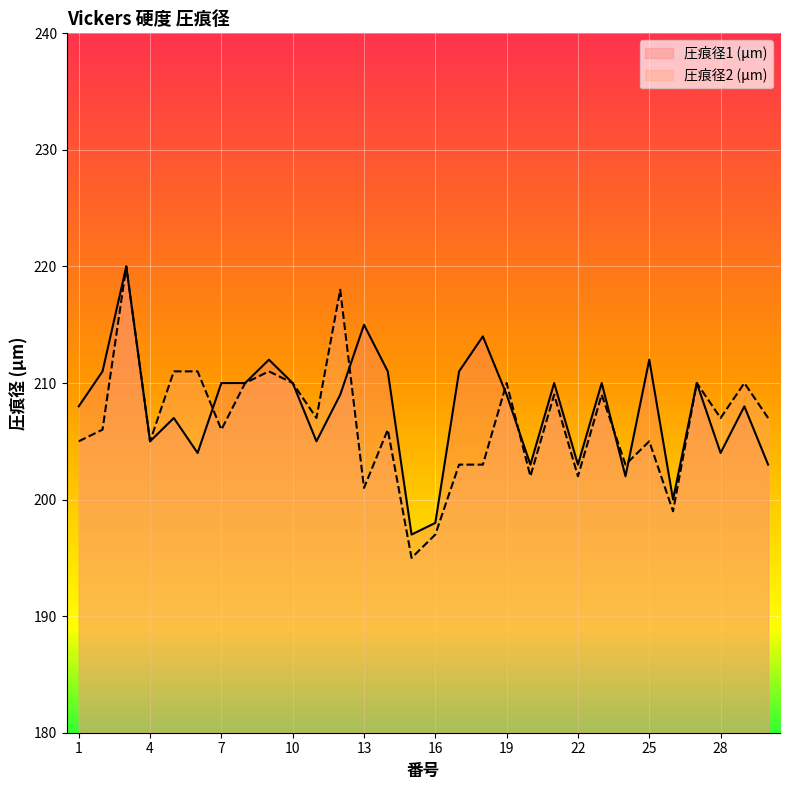

What is the value of the 圧痕径2 (μm) point at the 23rd from the left?

209